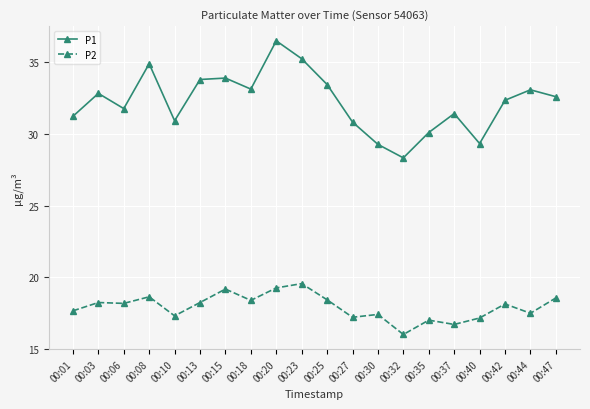

Where is the first local minimum for P1?

00:06